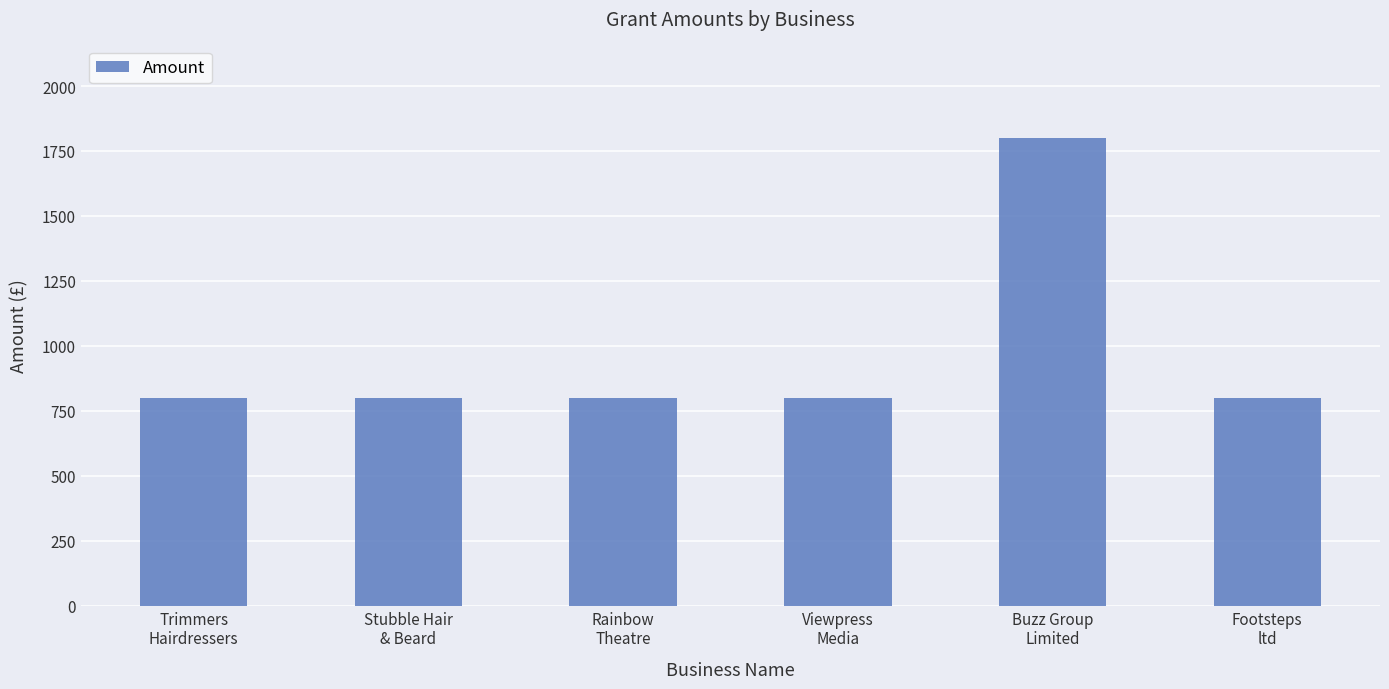

What is the smallest value displayed?

801